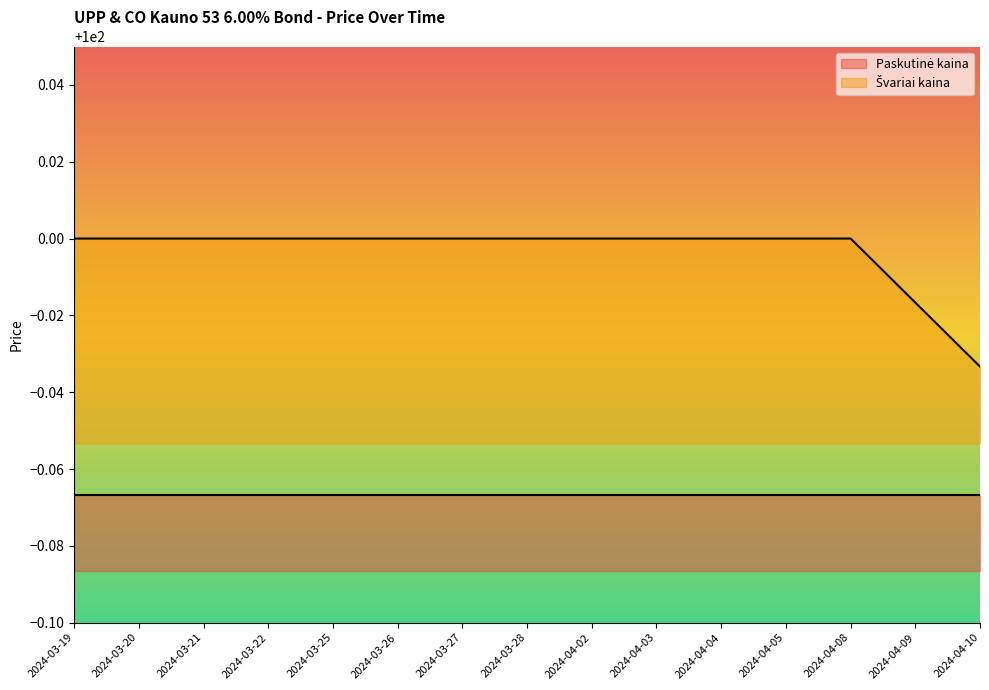

Rank the categories by value from highest to lowest.

2024-03-19, 2024-03-20, 2024-03-21, 2024-03-22, 2024-03-25, 2024-03-26, 2024-03-27, 2024-03-28, 2024-04-02, 2024-04-03, 2024-04-04, 2024-04-05, 2024-04-08, 2024-04-09, 2024-04-10